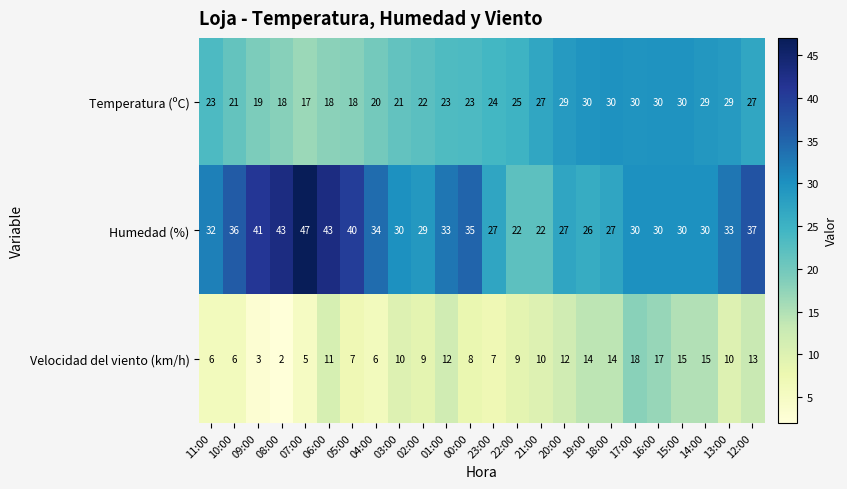

At which category does the chart reach its minimum across all series?

08:00